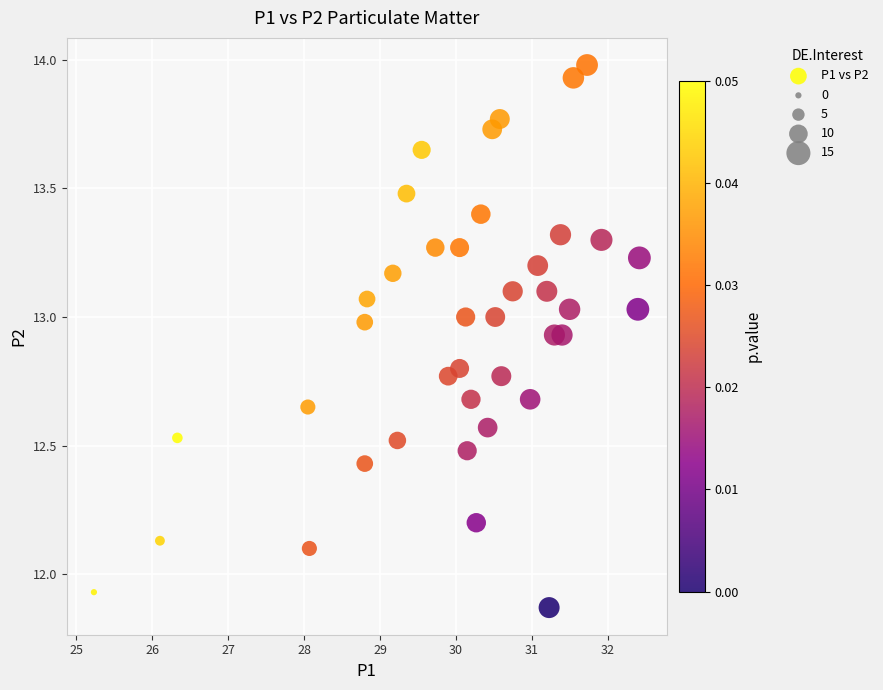

What is the range of Y values (max minus min)?

2.1